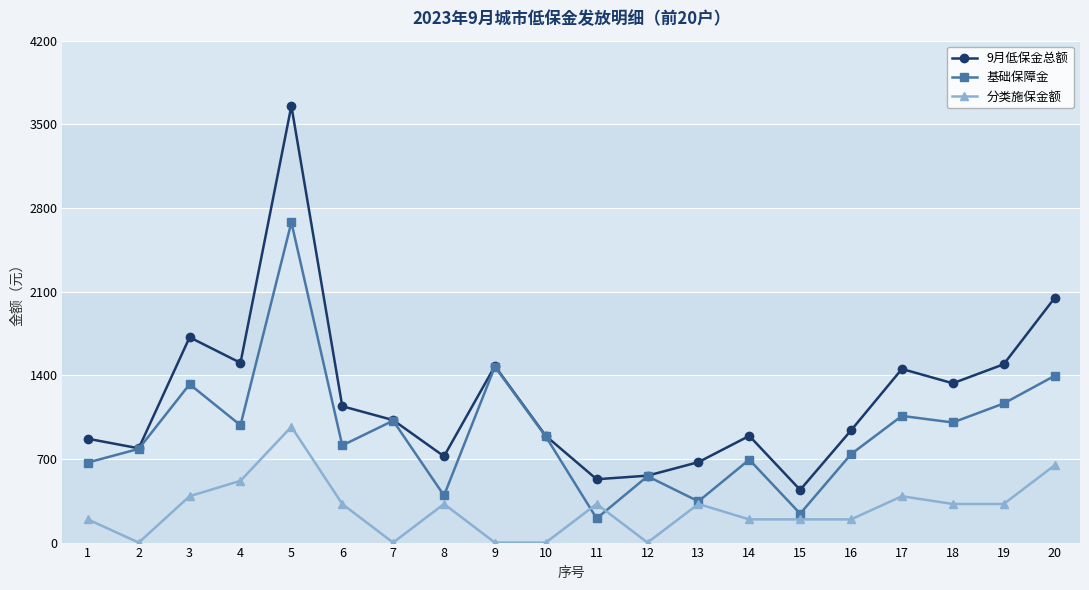

True or false: 分类施保金额 and 9月低保金总额 intersect in this chart.

False